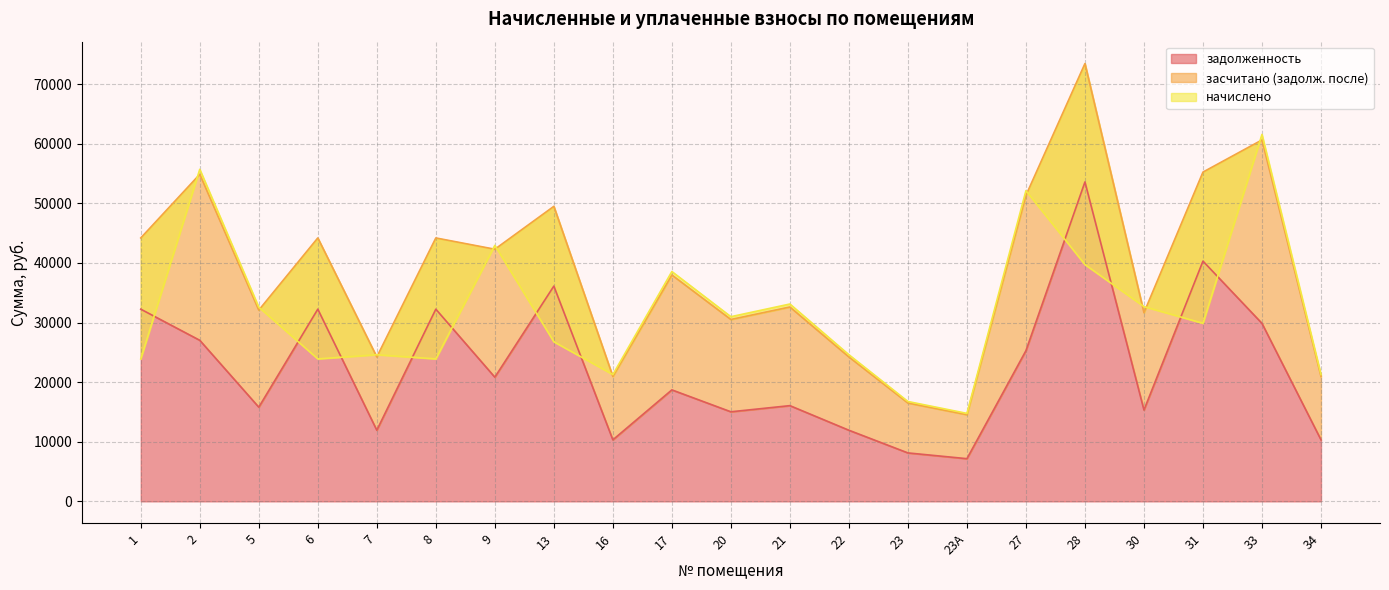

What is the maximum value for задолженность?

53579.5